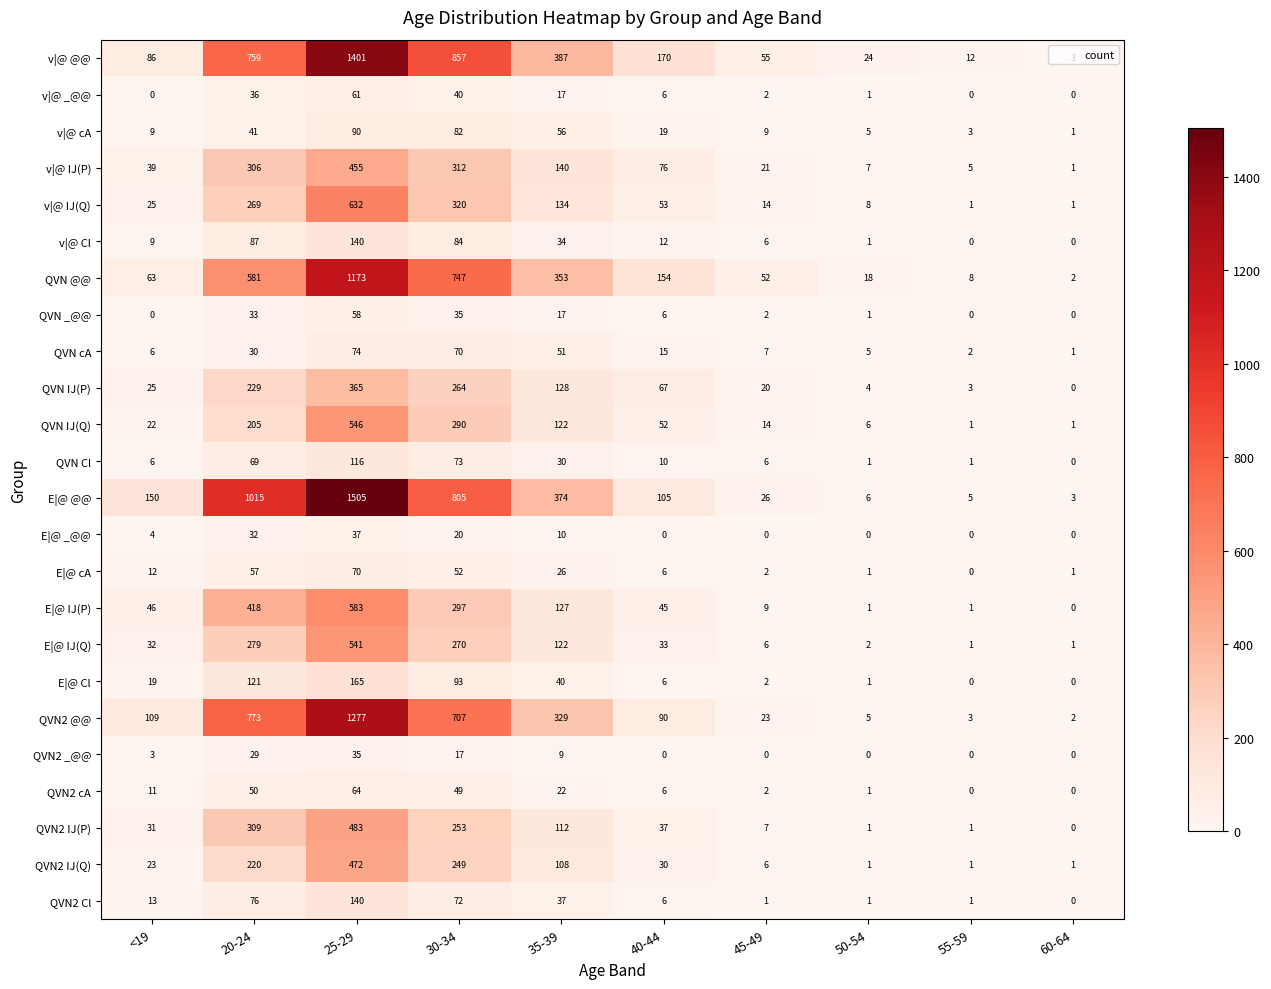

The v|@ cA series shows 90 at 25-29. True or false?

True